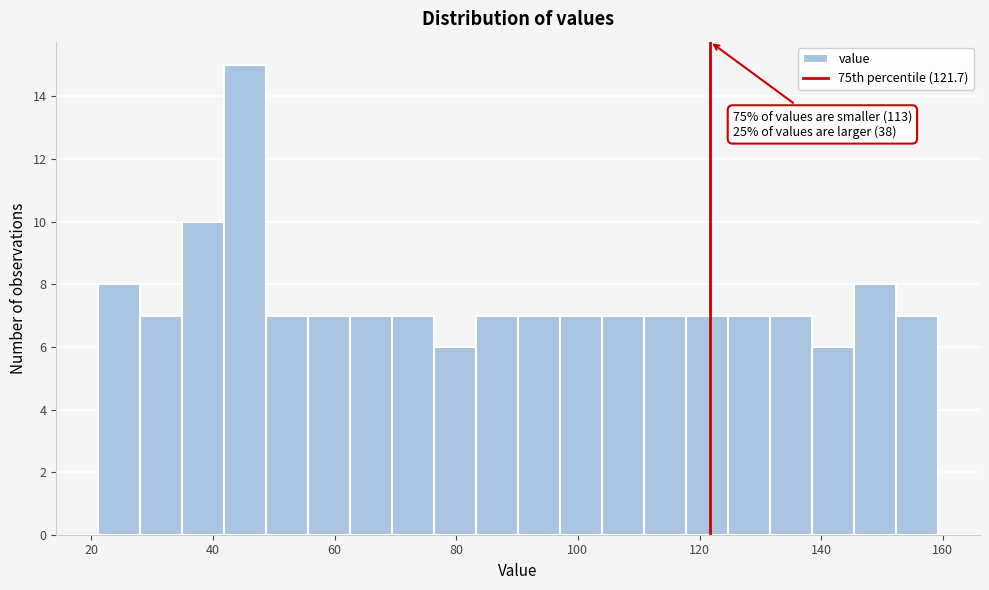

Read against the x-axis, roughly where is the centre of the tallest bar?

46